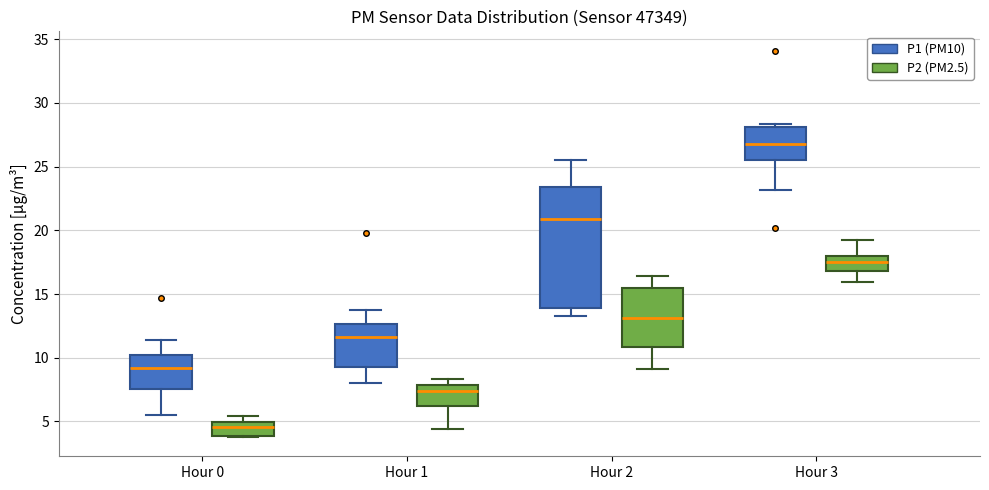

Reading left to right, transcribe this box plot: for each box, give where its median line is, the range the box spans, and where its two whiskers end, as read against the y-axis. The values are not printed on the chart, so give them approximately, as read against the axis.

Hour 0 (P1 (PM10)): median 9.0, box 7.5 to 10.0, whiskers 5.5 to 11.5
Hour 0 (P2 (PM2.5)): median 4.5, box 4.0 to 5.0, whiskers 4.0 to 5.5
Hour 1 (P1 (PM10)): median 11.5, box 9.0 to 12.5, whiskers 8.0 to 14.0
Hour 1 (P2 (PM2.5)): median 7.5, box 6.0 to 8.0, whiskers 4.5 to 8.5
Hour 2 (P1 (PM10)): median 21.0, box 14.0 to 23.5, whiskers 13.5 to 25.5
Hour 2 (P2 (PM2.5)): median 13.0, box 11.0 to 15.5, whiskers 9.0 to 16.5
Hour 3 (P1 (PM10)): median 27.0, box 25.5 to 28.0, whiskers 23.0 to 28.5
Hour 3 (P2 (PM2.5)): median 17.5, box 17.0 to 18.0, whiskers 16.0 to 19.5